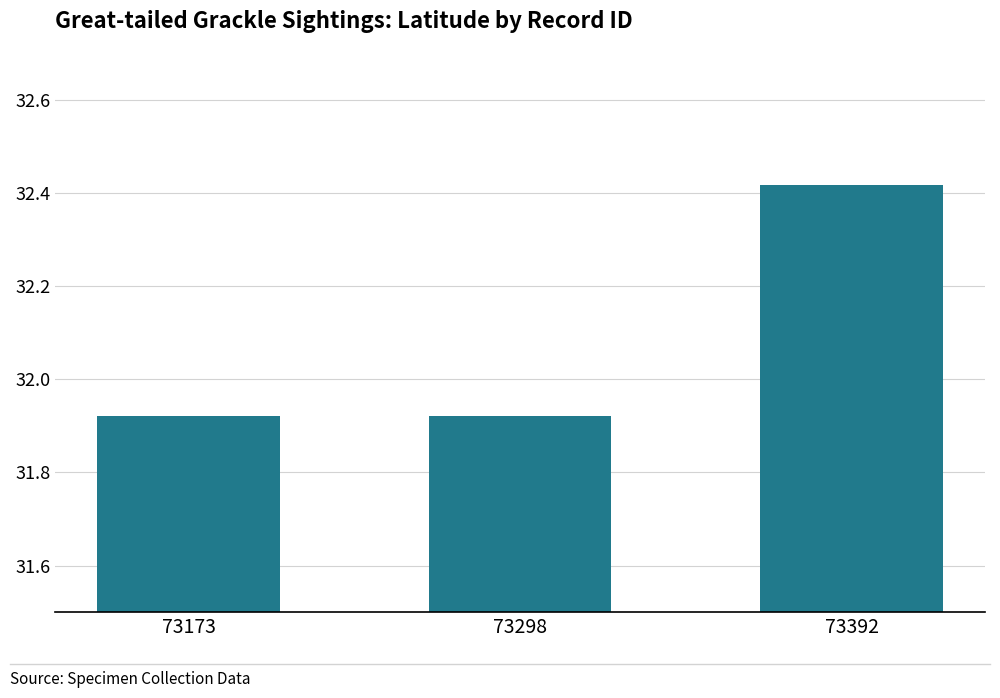

The chart shows a value of 21.6 at 73298. True or false?

False